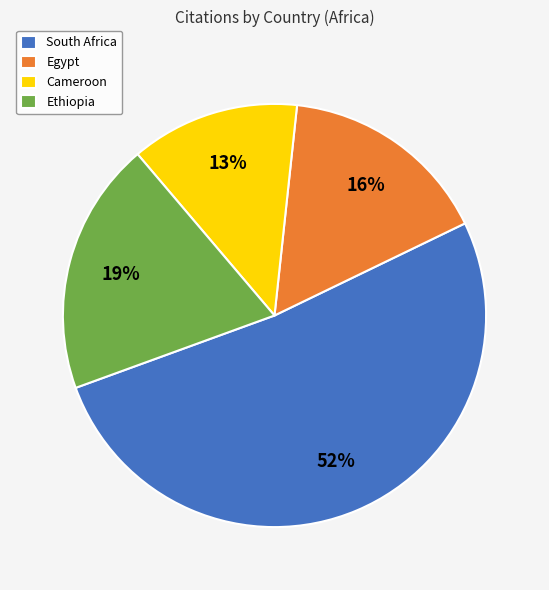

Rank the categories by value from highest to lowest.

South Africa, Ethiopia, Egypt, Cameroon